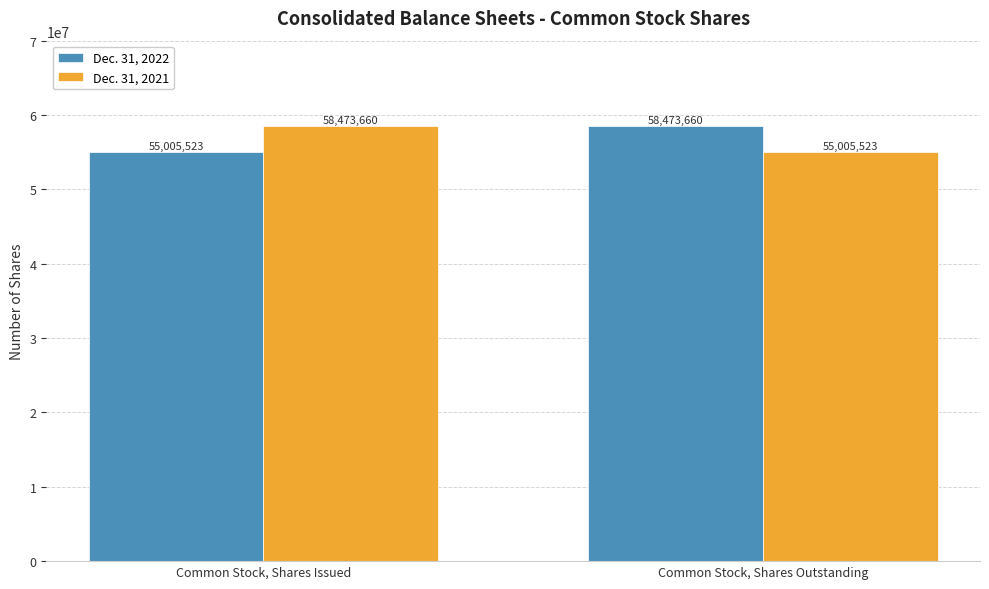

Rank the categories by Dec. 31, 2021 value from lowest to highest.

Common Stock, Shares Outstanding, Common Stock, Shares Issued